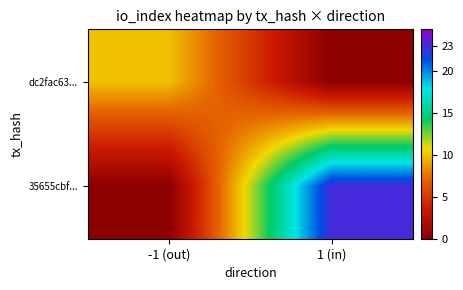

Which has a higher value, 1 (in) or -1 (out)?

-1 (out)